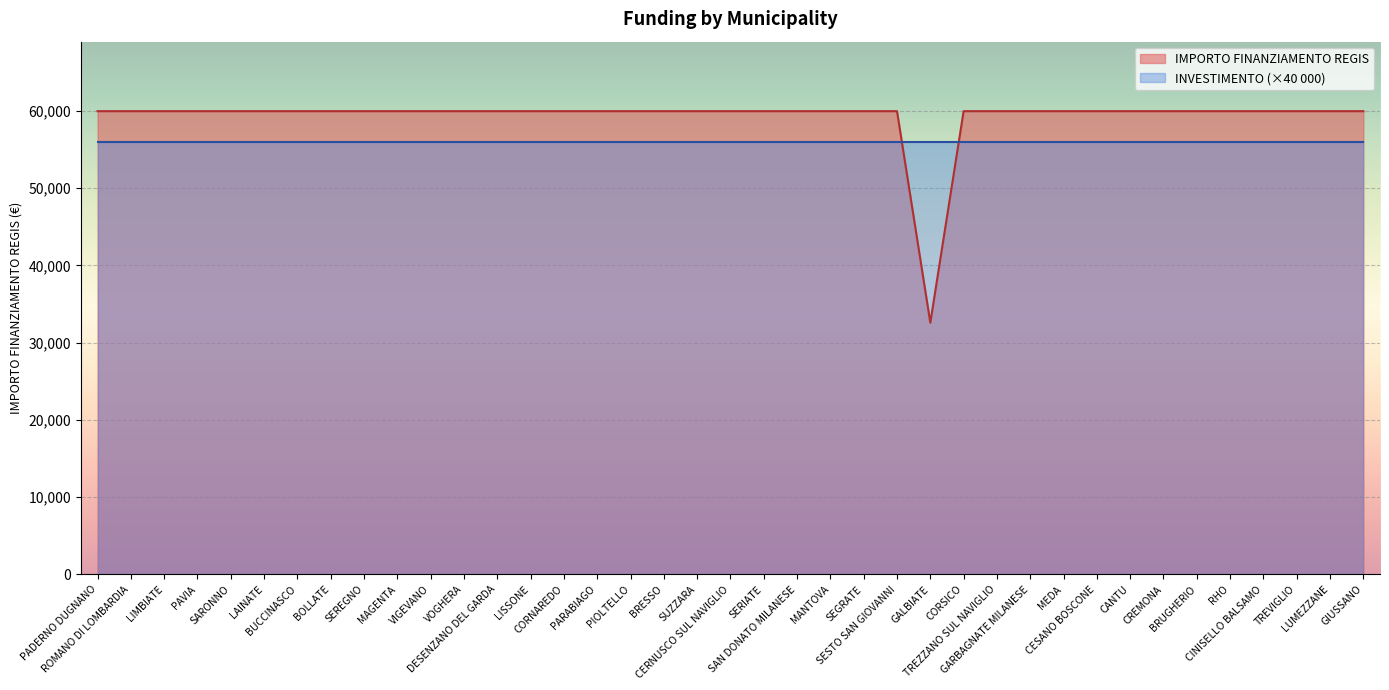

What is the maximum value shown in the chart?

59966